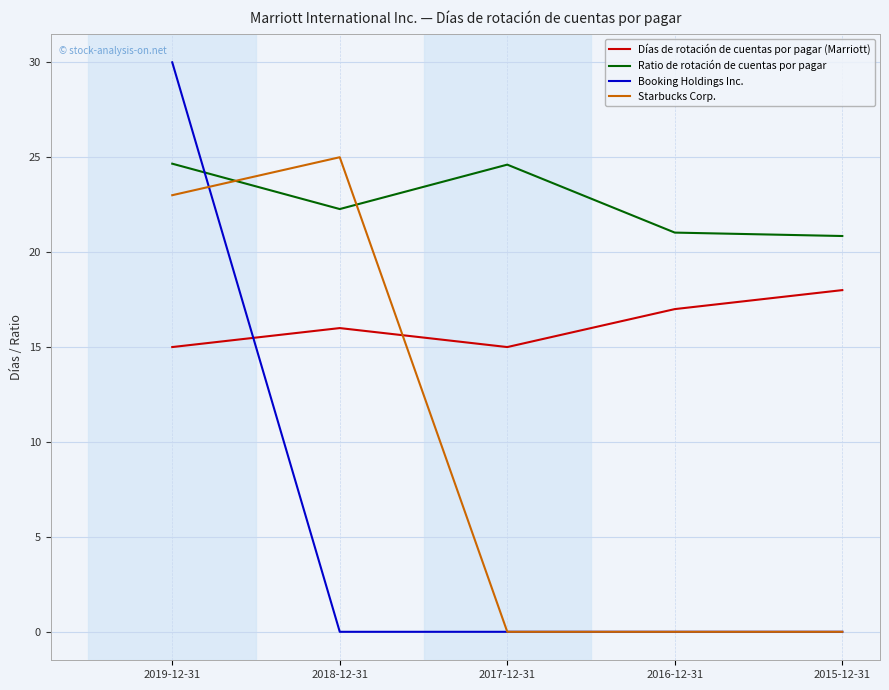

At how many categories does at least one series exceed 8?

5